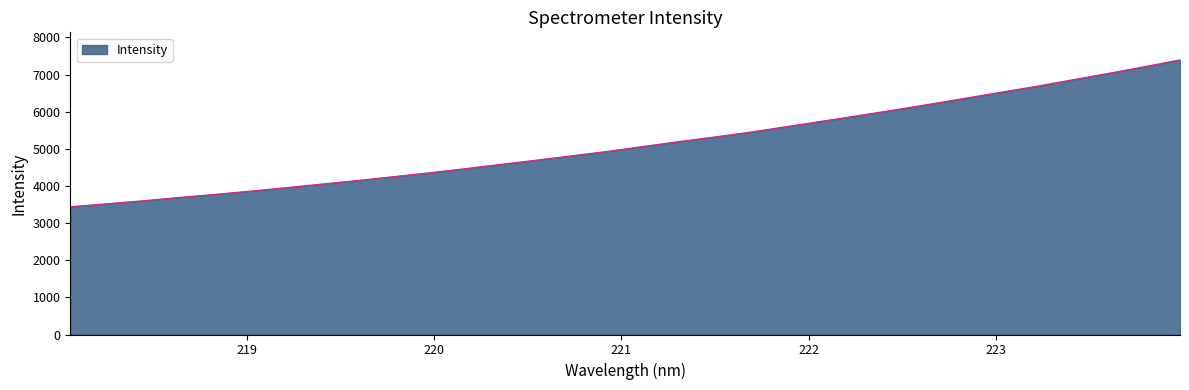

What is the maximum value shown in the chart?

7398.2